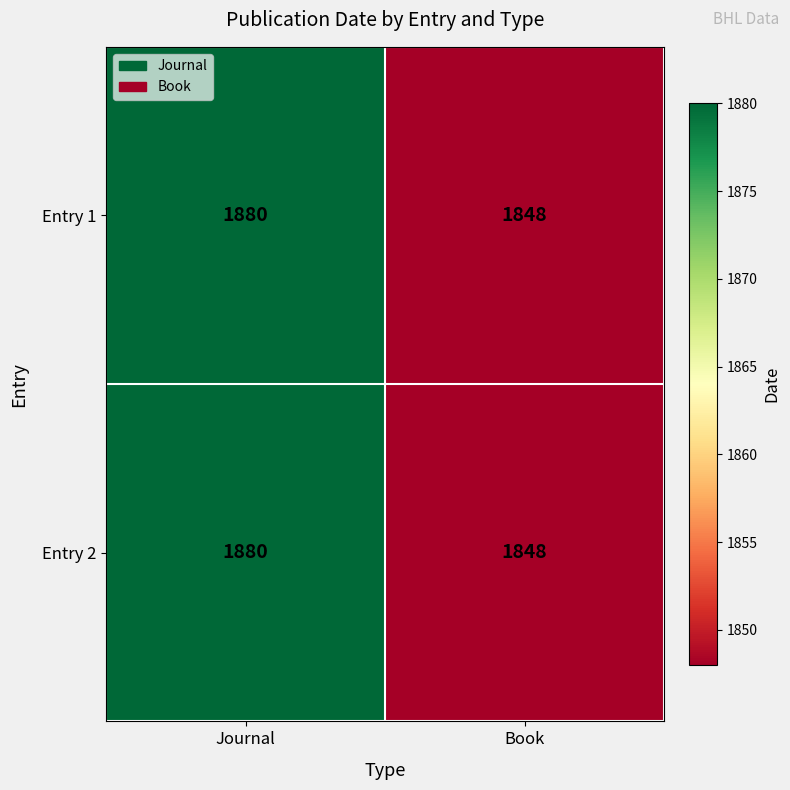

At which category does the chart reach its minimum across all series?

Book